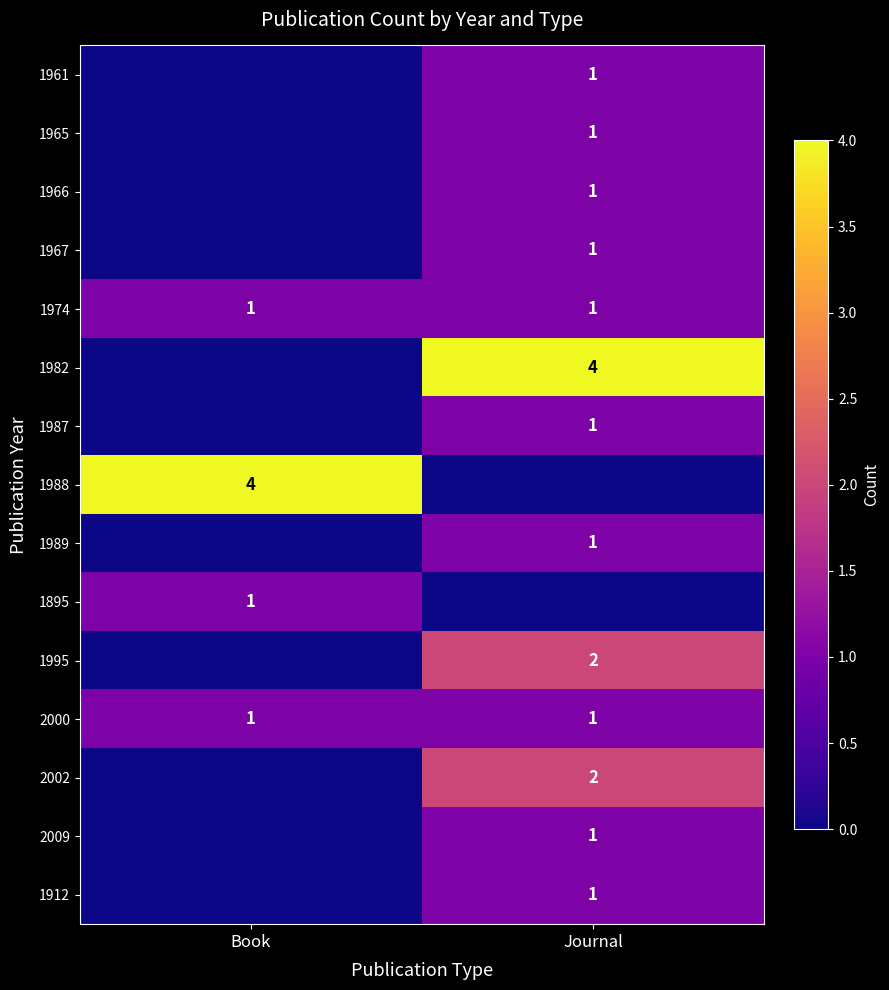

Is it true that 2009 equals 1 at Journal?

True